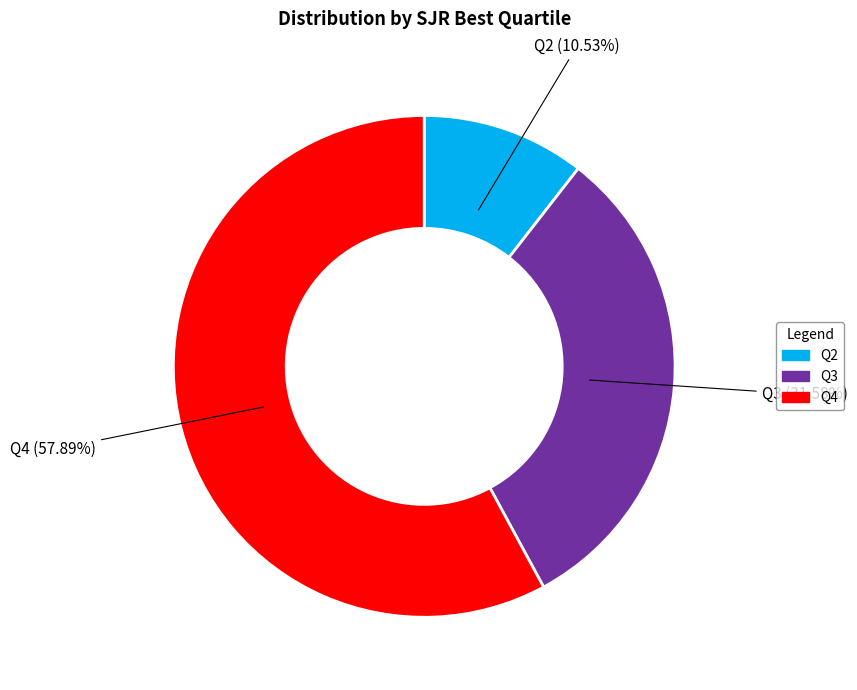

Rank the categories by value from lowest to highest.

Q2, Q3, Q4